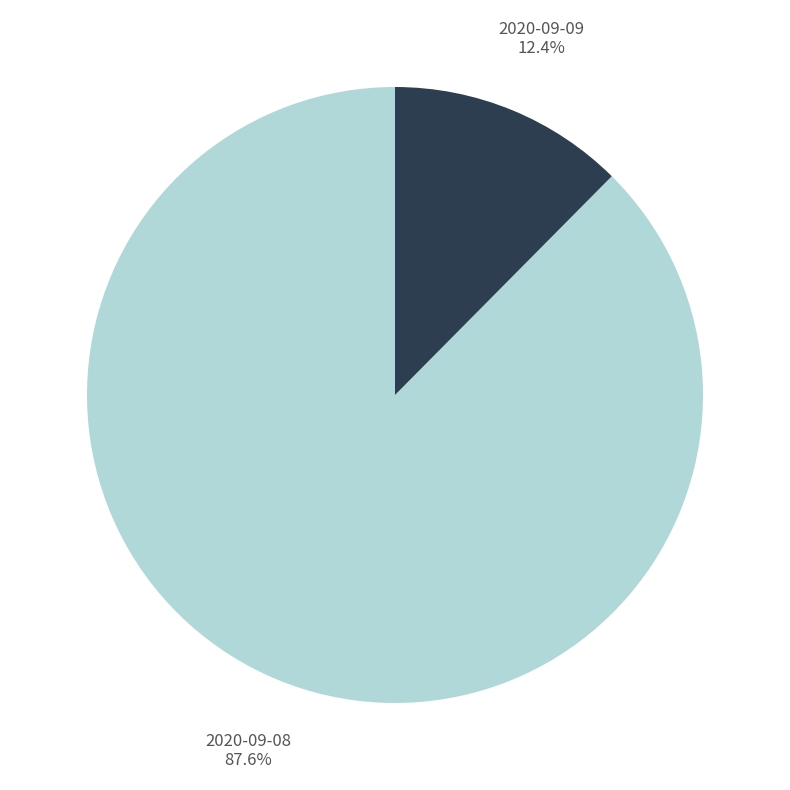

Count the number of slices in the pie.

2